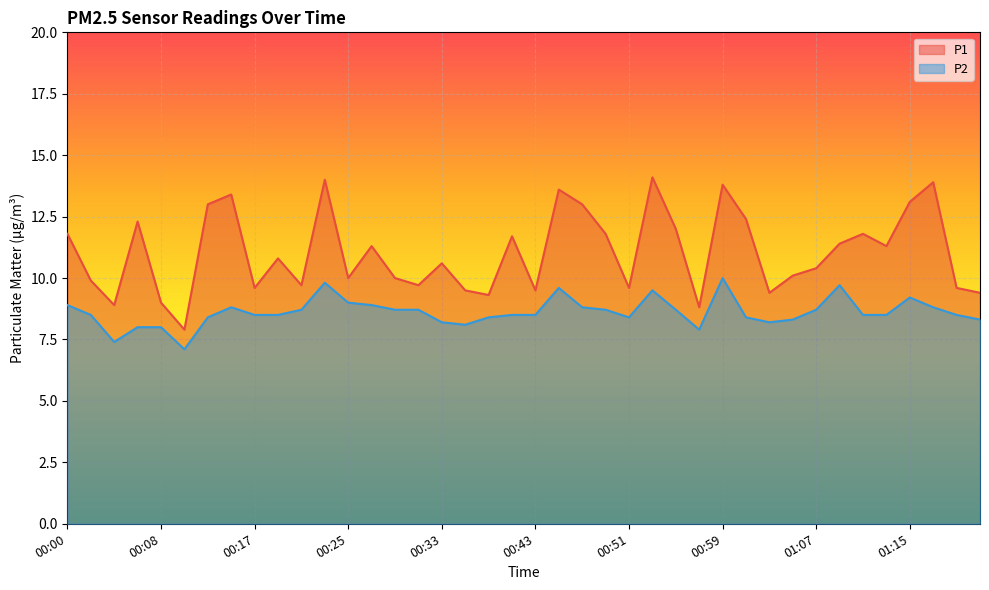

What is the highest value of the P1 series?

14.1